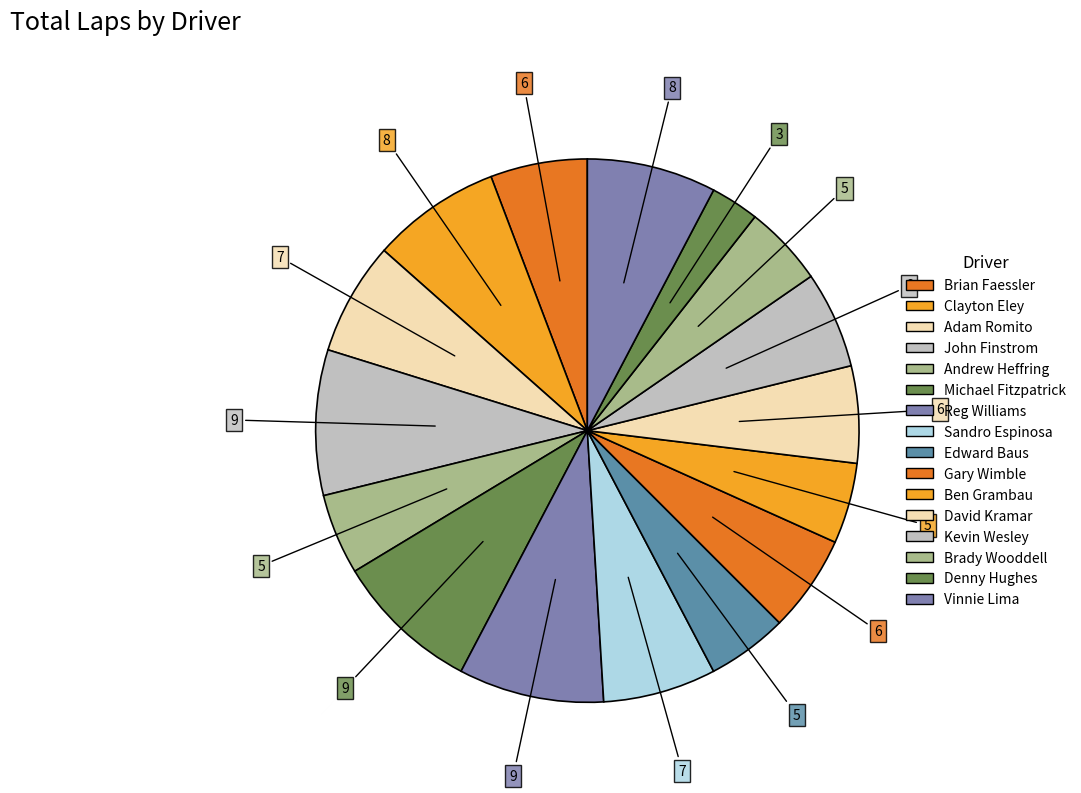

How many segments does this pie chart have?

16